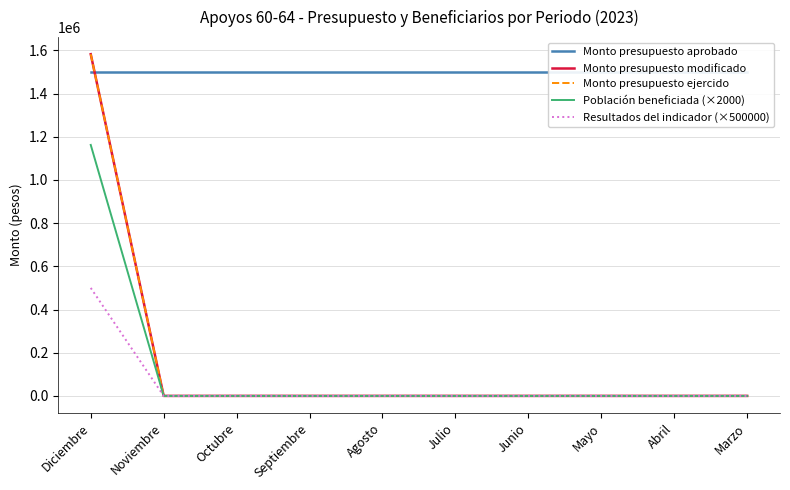

True or false: Monto presupuesto aprobado has a value of 2634785 at Agosto.

False